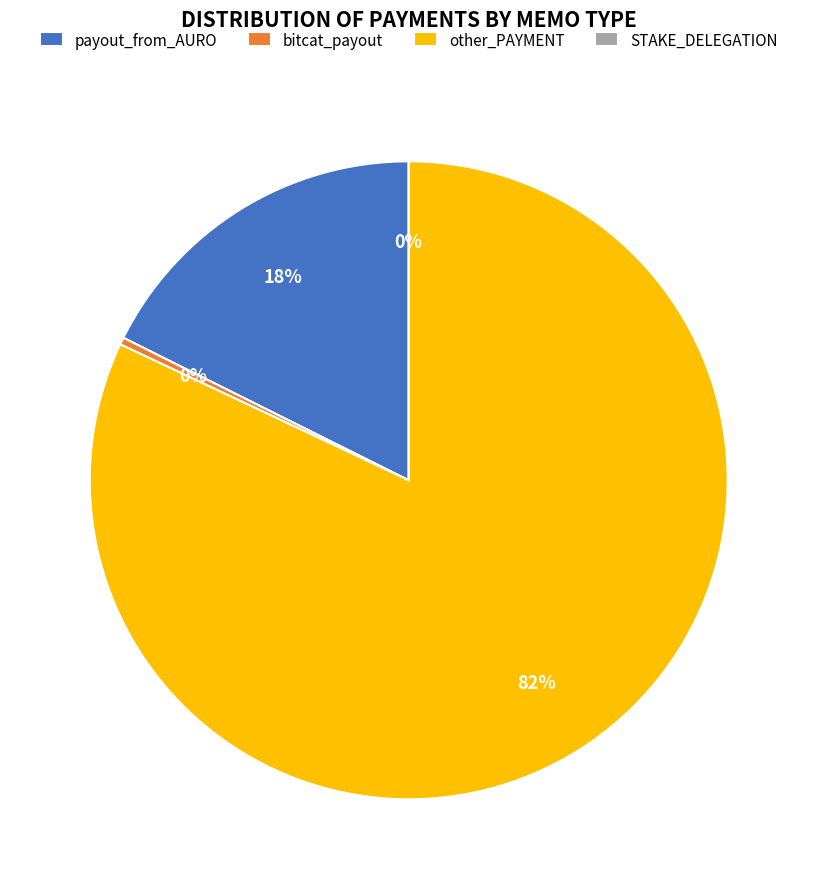

To the nearest percent, what is the average slice percentage?

25%